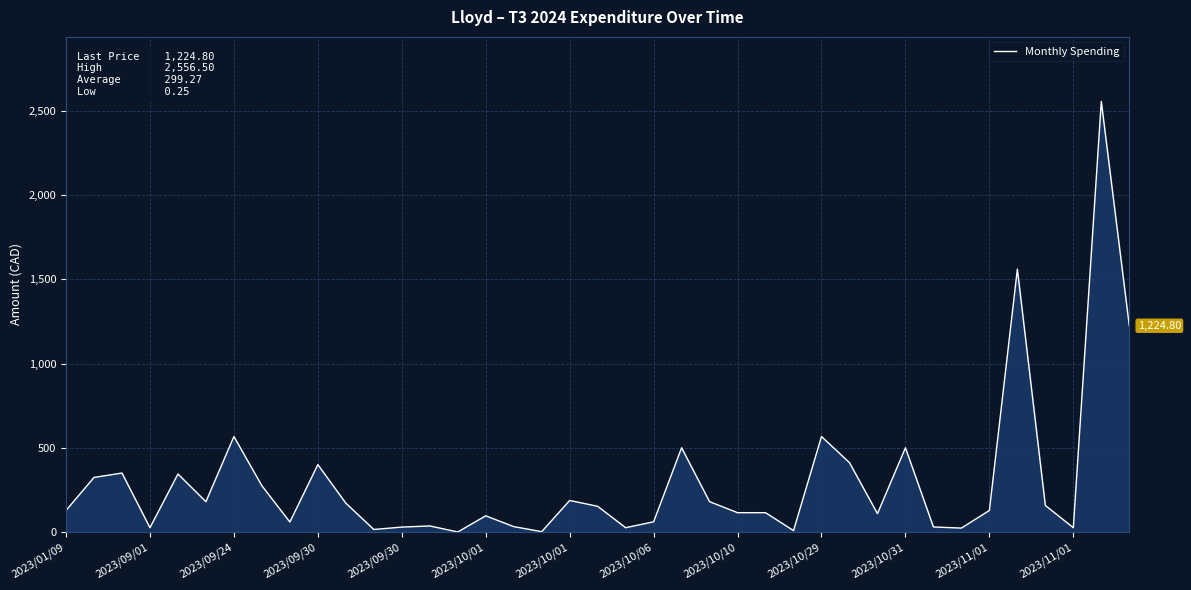

What is the difference between the second highest and minimum values?

1560.3